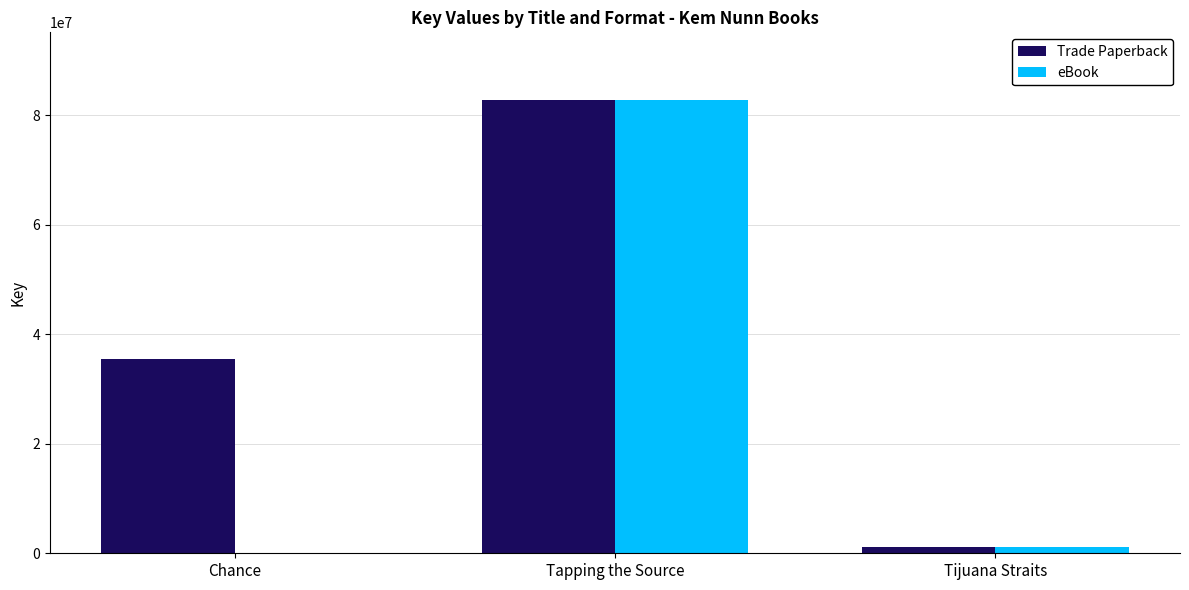

Which series has the largest total across all categories?

Trade Paperback